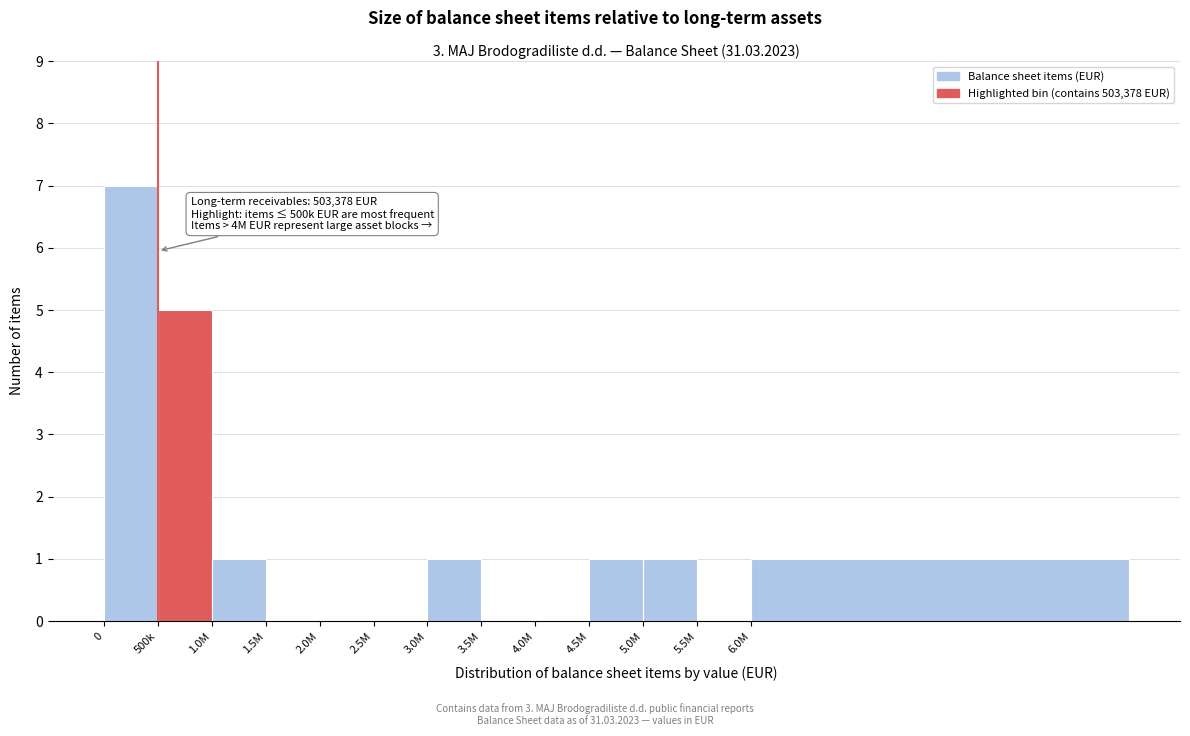

Reading left to right, transcribe all the data shown in this chart.

0=7	500k=5	1.0M=1	1.5M=0	2.0M=0	2.5M=0	3.0M=1	3.5M=0	4.0M=0	4.5M=1	5.0M=1	5.5M=0	6.0M=1